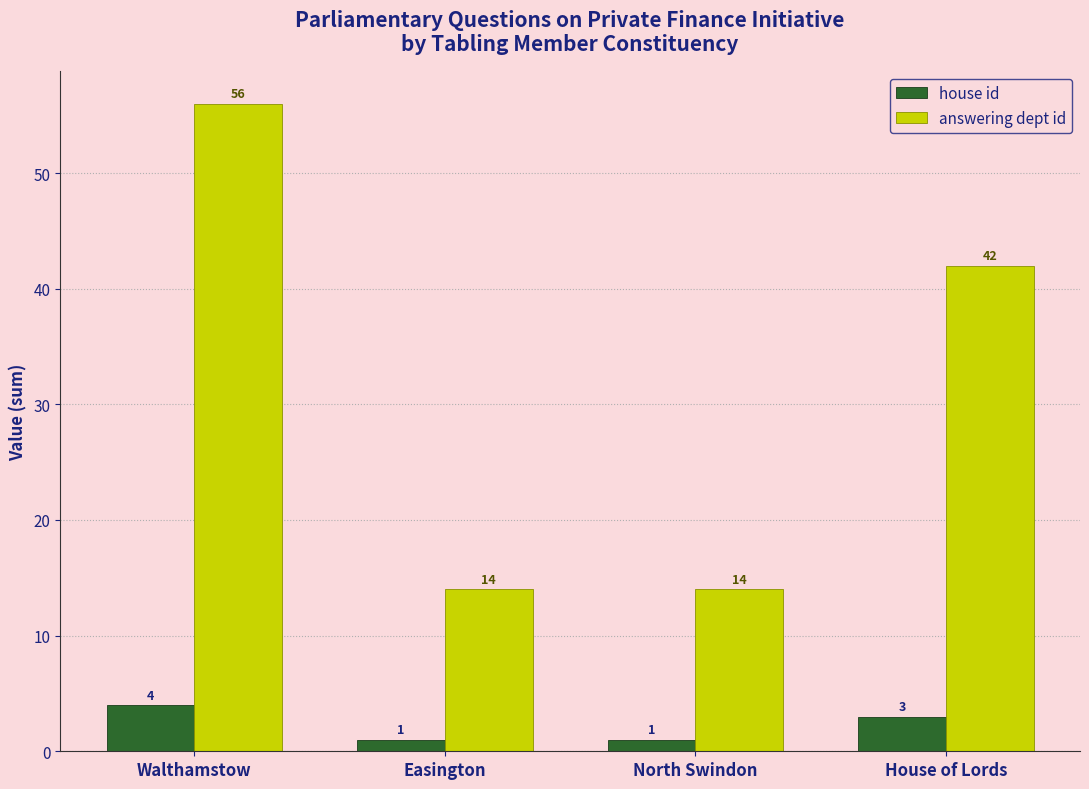

What is the average value of the answering dept id series?

32